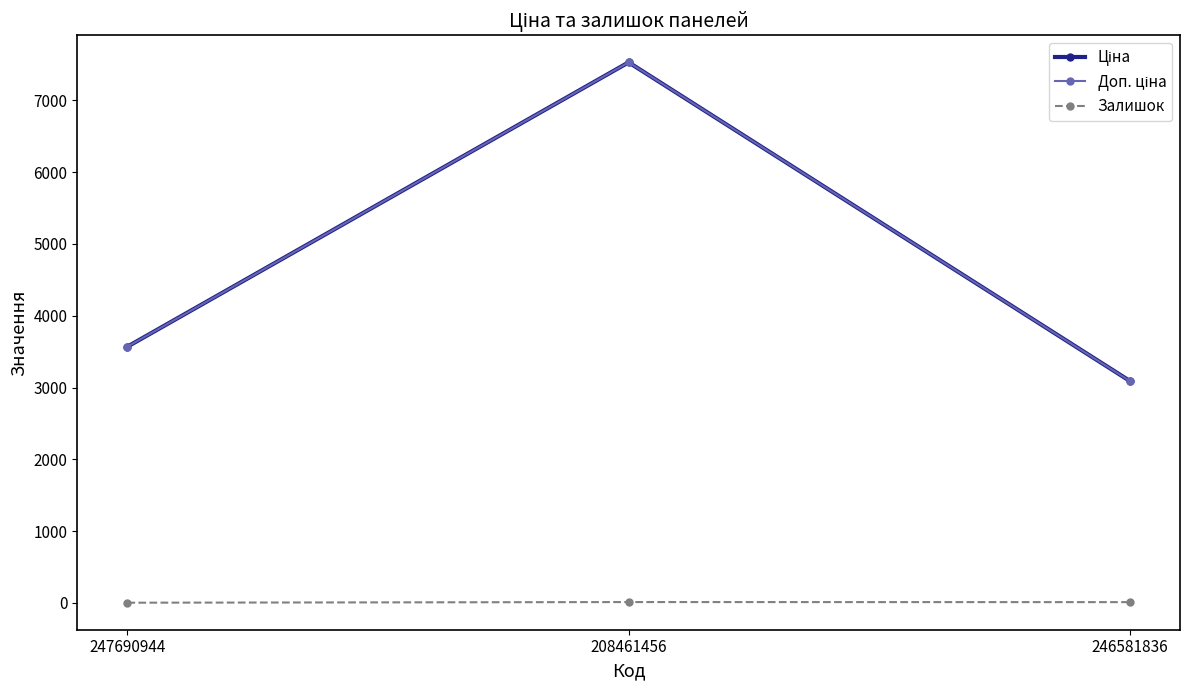

At which category is the sum across all series the highest?

208461456